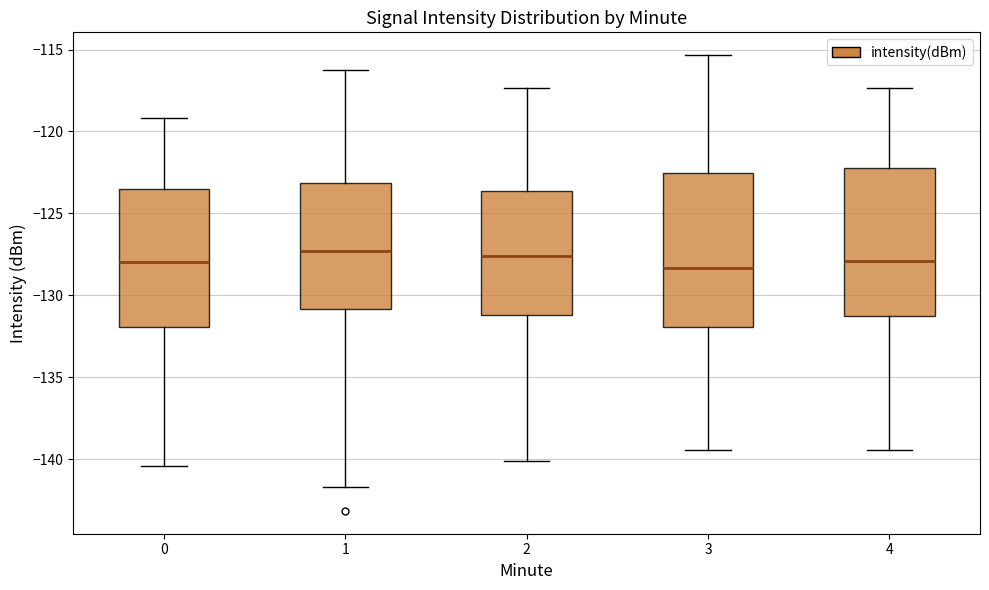

Reading left to right, read every box against the y-axis: the position of its median line, the range the box covers, and the ends of its whiskers. The values are not printed on the chart, so give them approximately, as read against the axis.

0: median -128.0, box -132.0 to -123.5, whiskers -140.5 to -119.0
1: median -127.5, box -131.0 to -123.0, whiskers -141.5 to -116.5
2: median -127.5, box -131.0 to -123.5, whiskers -140.0 to -117.5
3: median -128.5, box -132.0 to -122.5, whiskers -139.5 to -115.5
4: median -128.0, box -131.5 to -122.0, whiskers -139.5 to -117.5